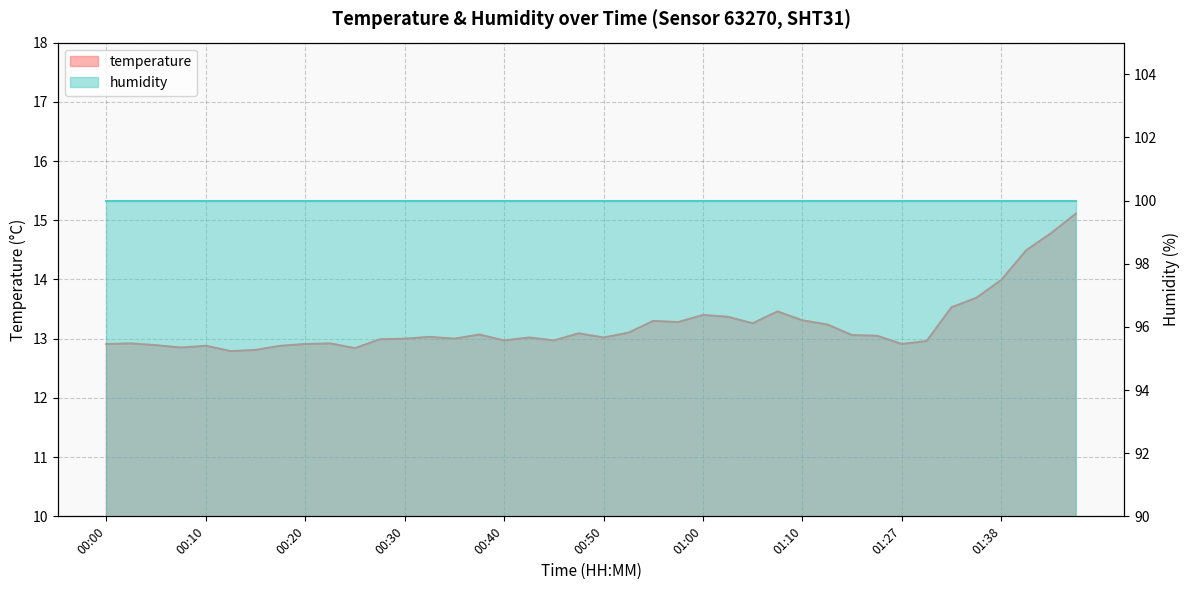

Rank the categories by value from highest to lowest.

01:46, 01:44, 01:41, 01:38, 01:36, 01:33, 01:07, 01:00, 01:02, 01:10, 00:55, 00:57, 01:05, 01:13, 00:52, 00:47, 00:37, 01:15, 01:18, 00:32, 00:42, 00:50, 00:30, 00:35, 00:27, 00:40, 00:45, 01:31, 00:02, 00:22, 00:00, 00:20, 01:27, 00:05, 00:10, 00:17, 00:07, 00:25, 00:15, 00:12